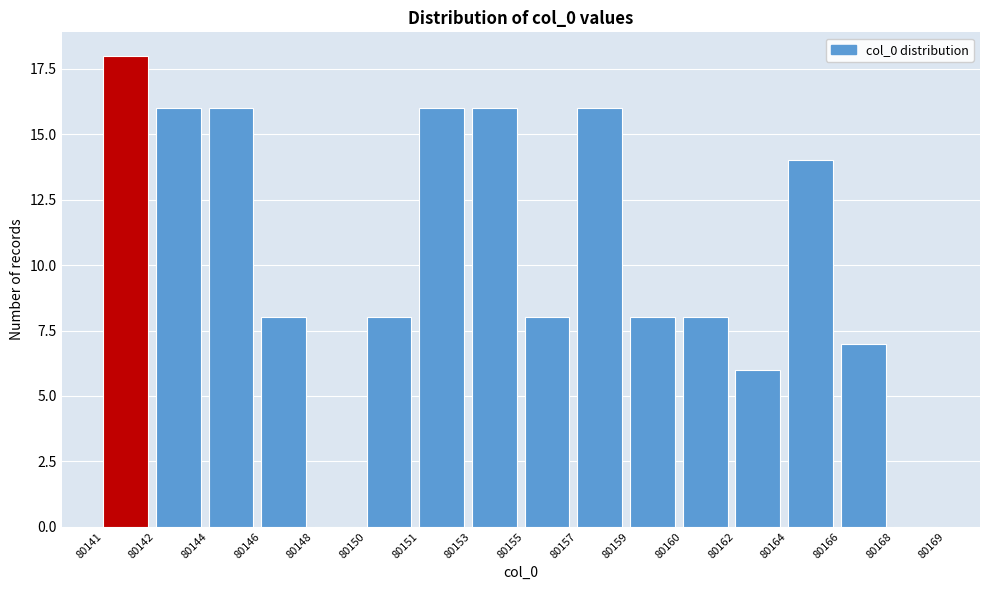

Reading left to right, transcribe all the data shown in this chart.

80141=18	80142=16	80144=16	80146=8	80148=0	80150=8	80151=16	80153=16	80155=8	80157=16	80159=8	80160=8	80162=6	80164=14	80166=7	80168=0